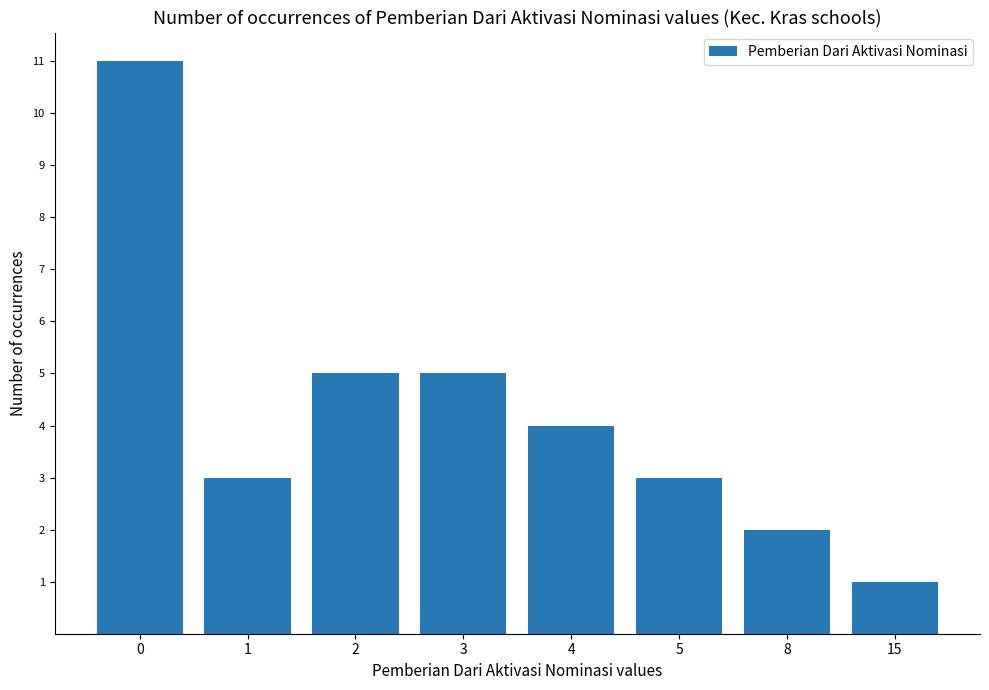

The chart shows a value of 1 at 15. True or false?

True